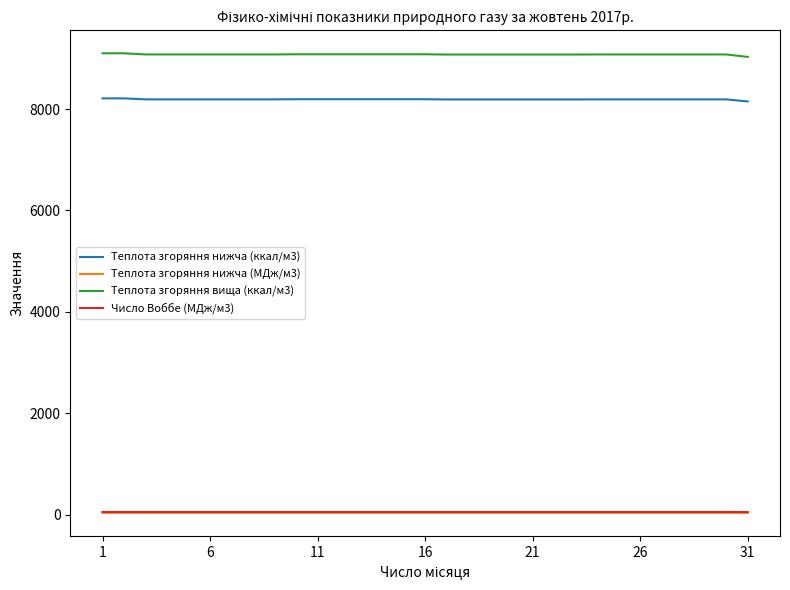

At how many categories does at least one series exceed 6776?

31